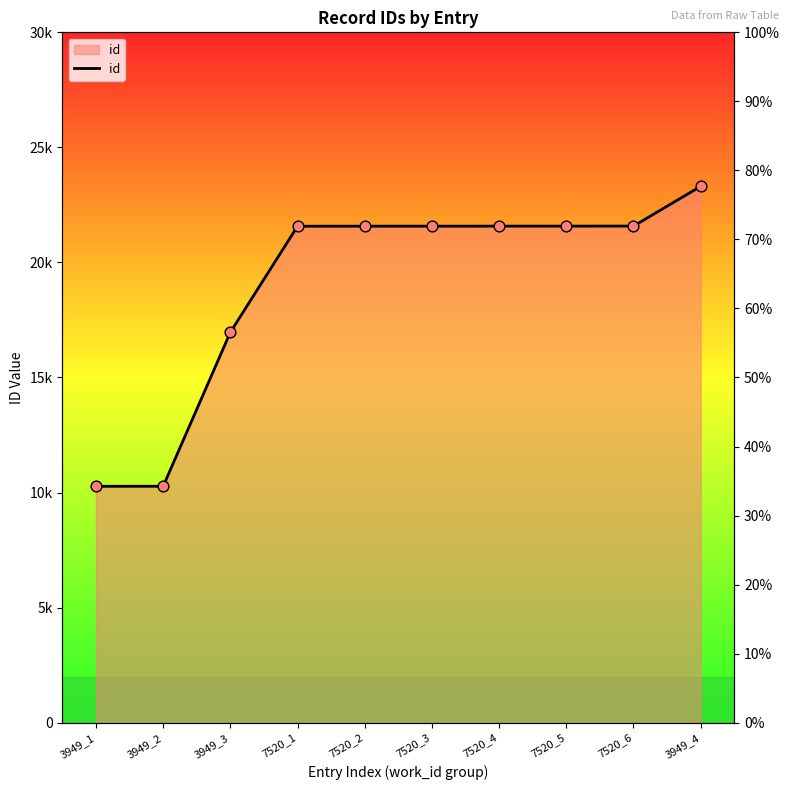

What is the ratio of the value at 7520_4 to the value at 7520_6?

1.0